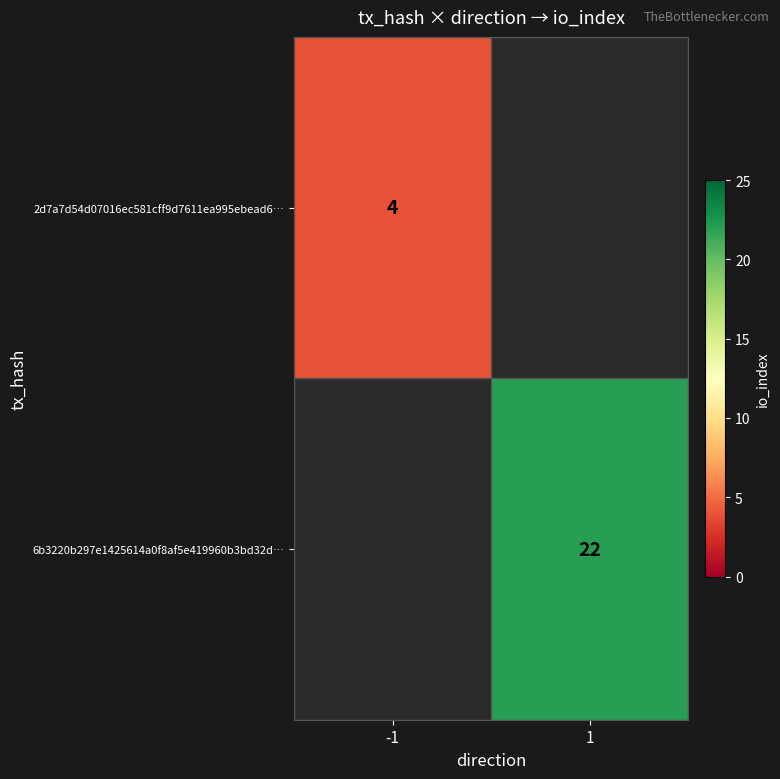

Is it true that 6b3220b297e1425614a0f8af5e419960b3bd32d… equals 22 at 1?

True